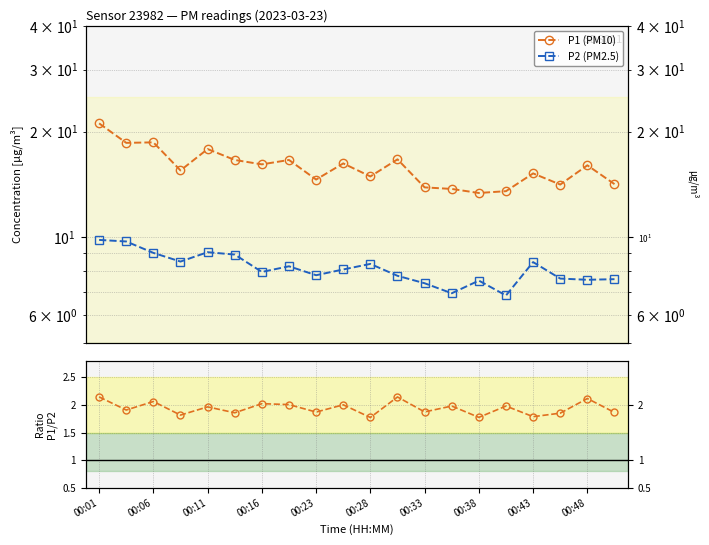

Rank the series by their average value, from lowest to highest.

P1/P2 ratio, P2 (PM2.5), P1 (PM10)